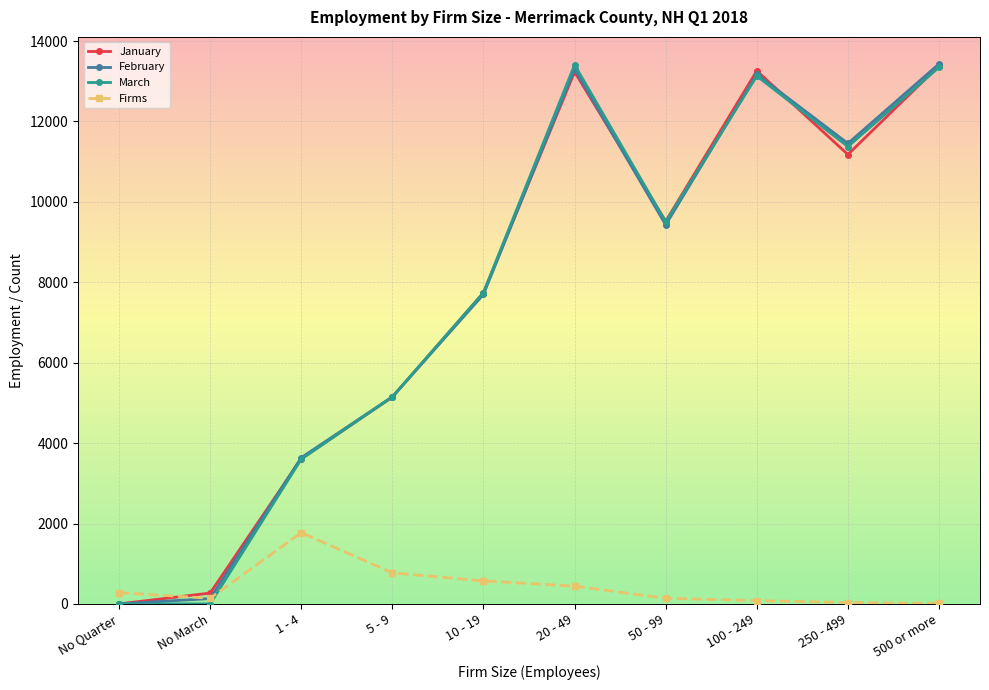

At how many categories does at least one series exceed 8124?

5